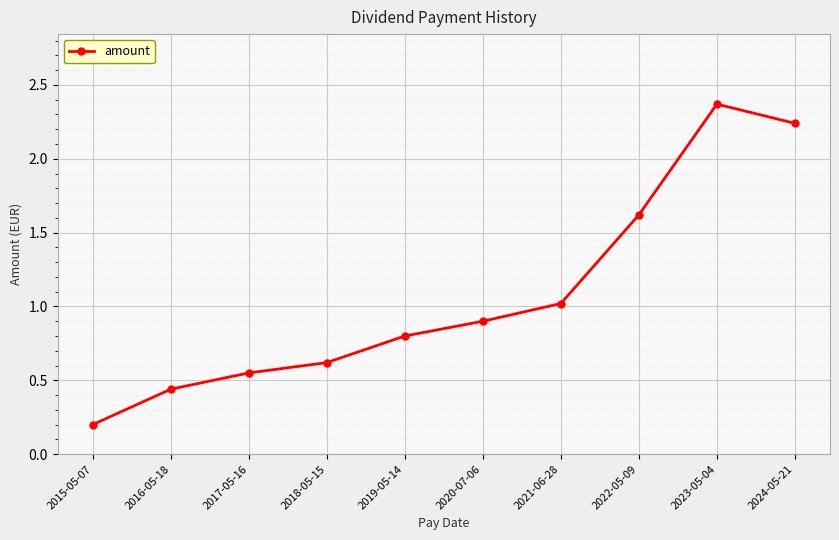

Which has a higher value, 2016-05-18 or 2018-05-15?

2018-05-15